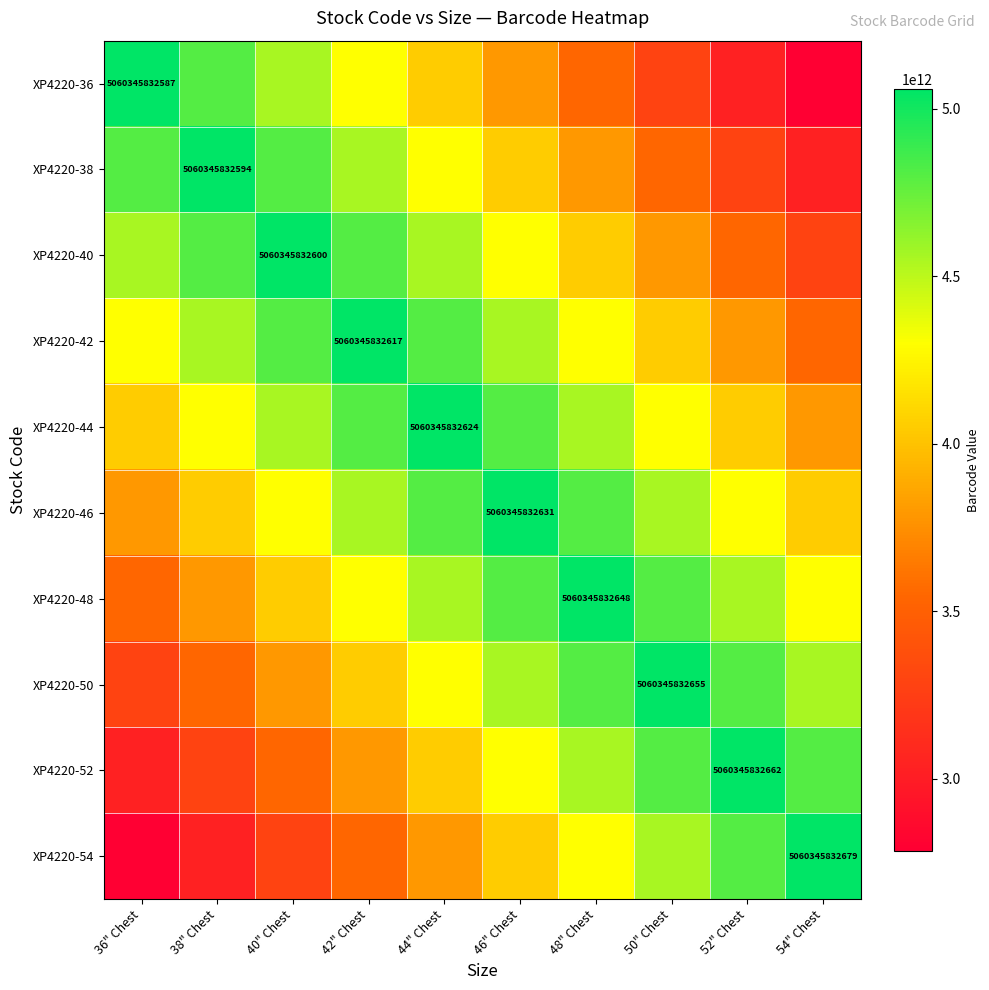

Rank the series at 54" Chest from highest to lowest value.

XP4220-54, XP4220-52, XP4220-50, XP4220-48, XP4220-46, XP4220-44, XP4220-42, XP4220-40, XP4220-38, XP4220-36